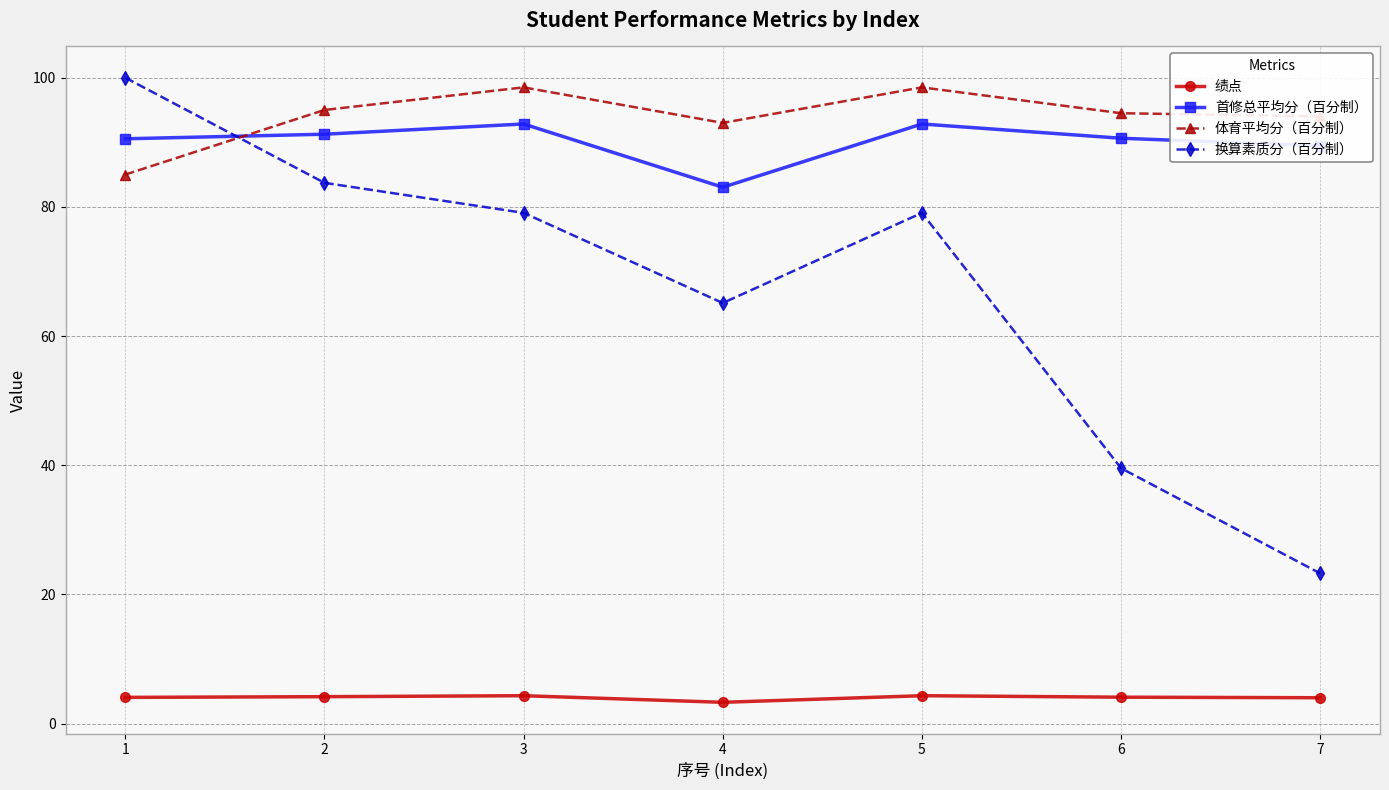

At how many categories does at least one series exceed 76?

7